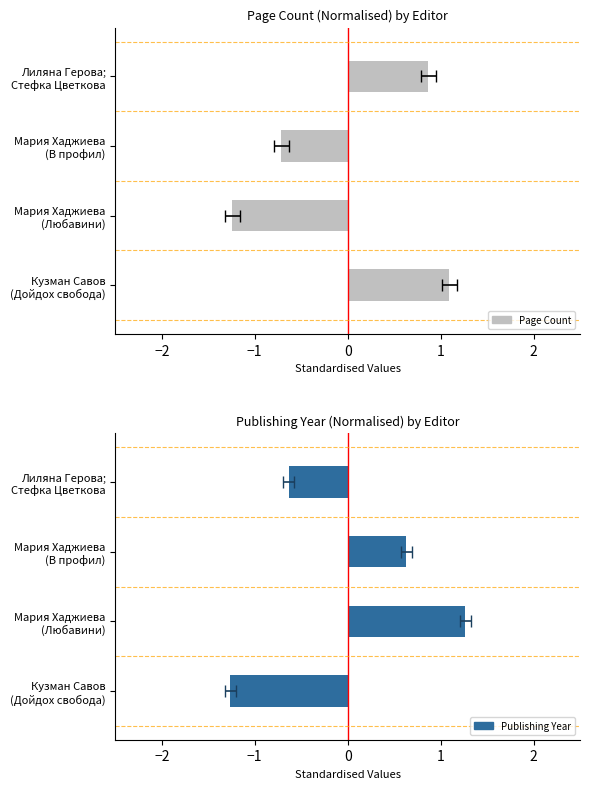

Is it true that pageCount equals 0.5 at Лиляна Герова; Стефка Цветкова?

False